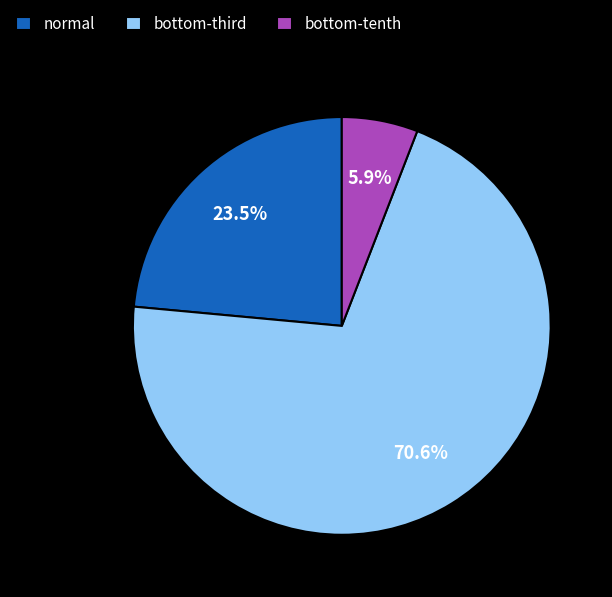

What is the largest slice in the pie chart?

bottom-third